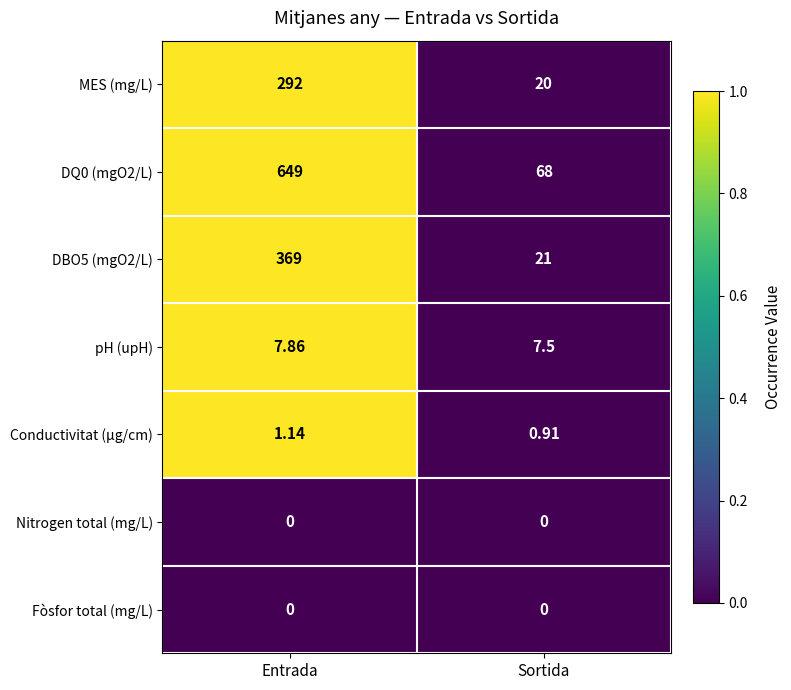

List the labels in order of DBO5 (mgO2/L) value, smallest first.

Sortida, Entrada